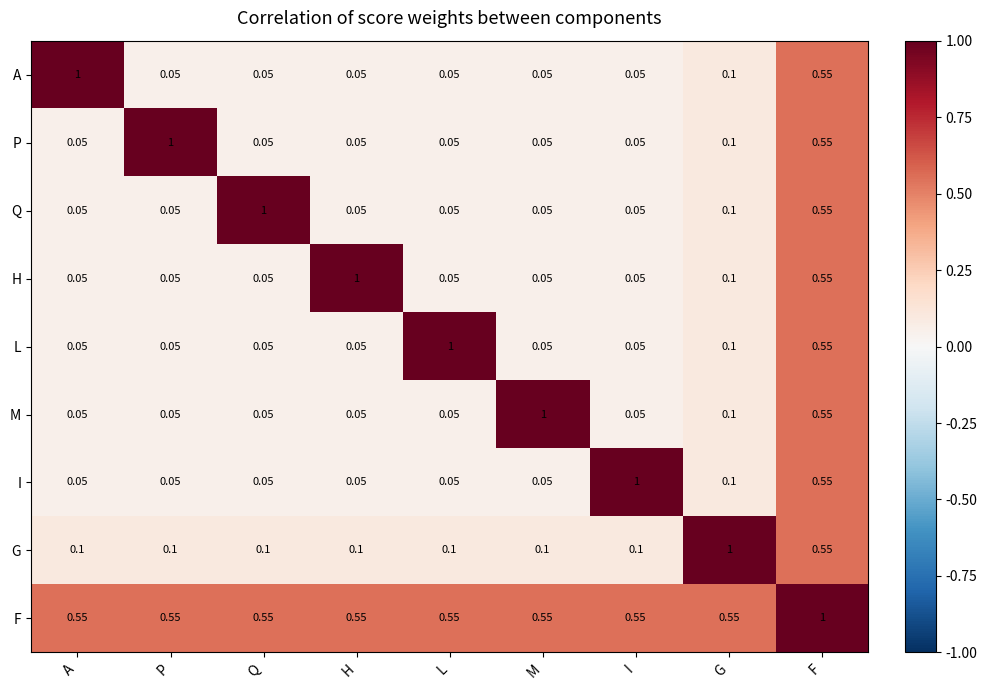

Is the value of A at Q greater than the value of G at H?

No